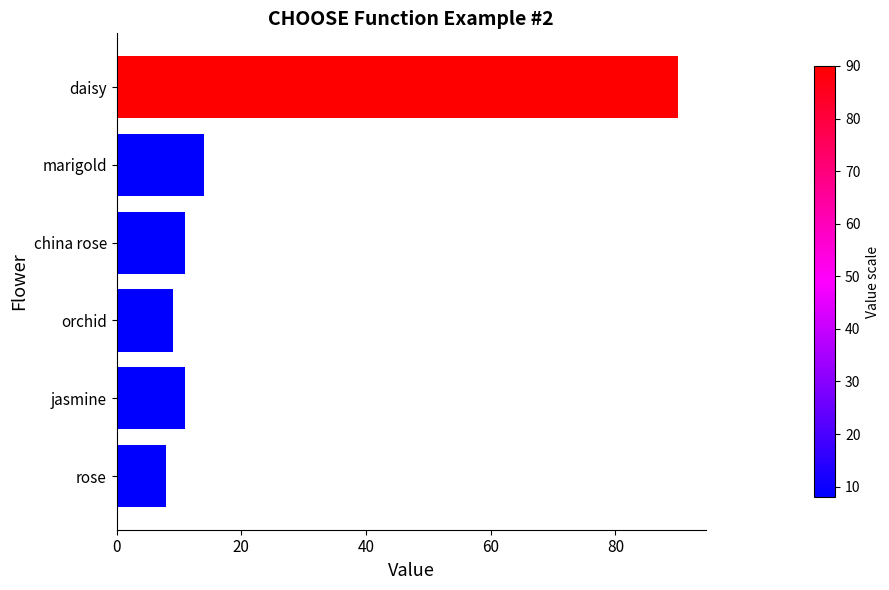

What is the sum of all values?

143